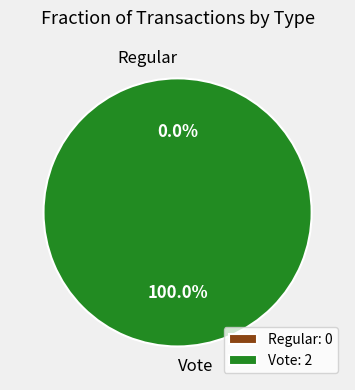

Which slice represents more than half of the pie?

Vote